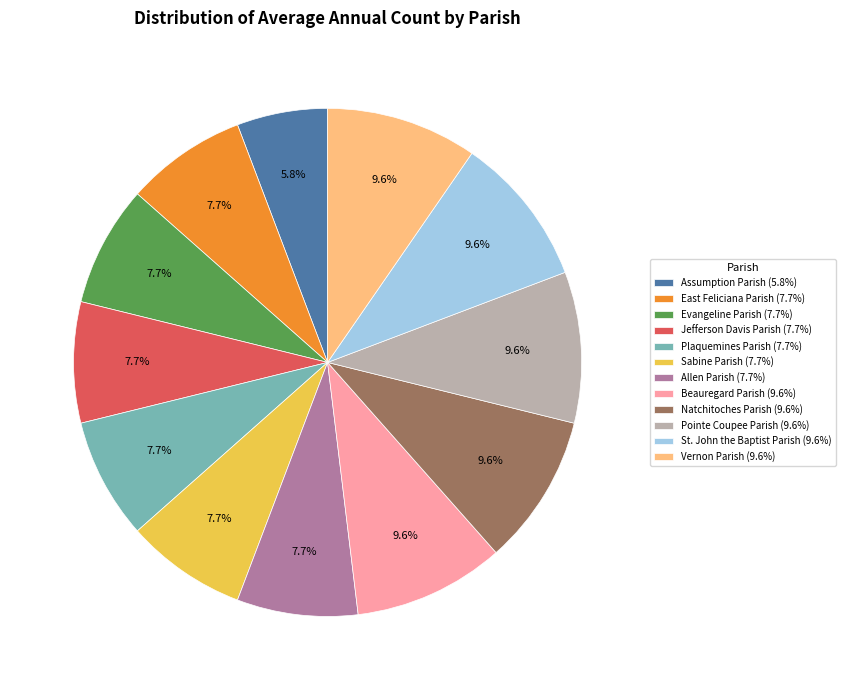

True or false: Sabine Parish accounts for 8% of the total.

True